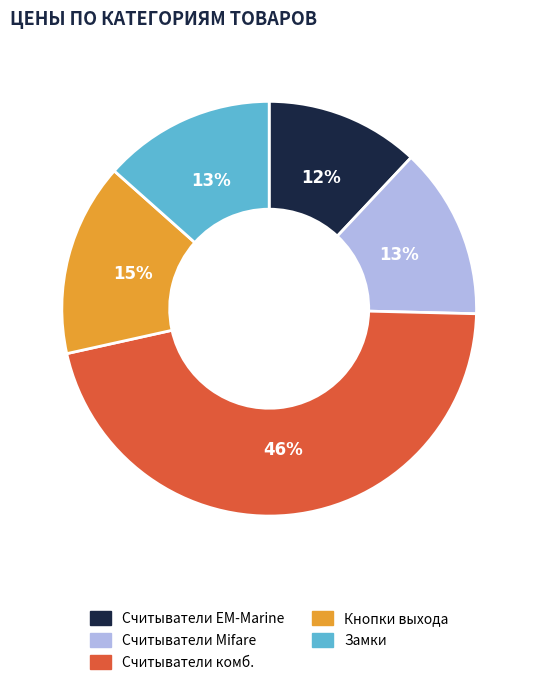

Is the sum of Считыватели EM-Marine and Считыватели комб. greater than half?

Yes